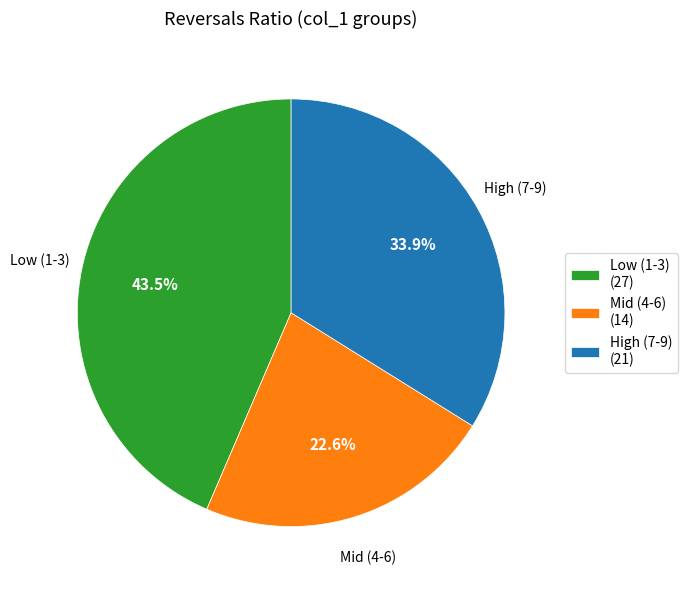

Count the number of slices in the pie.

3